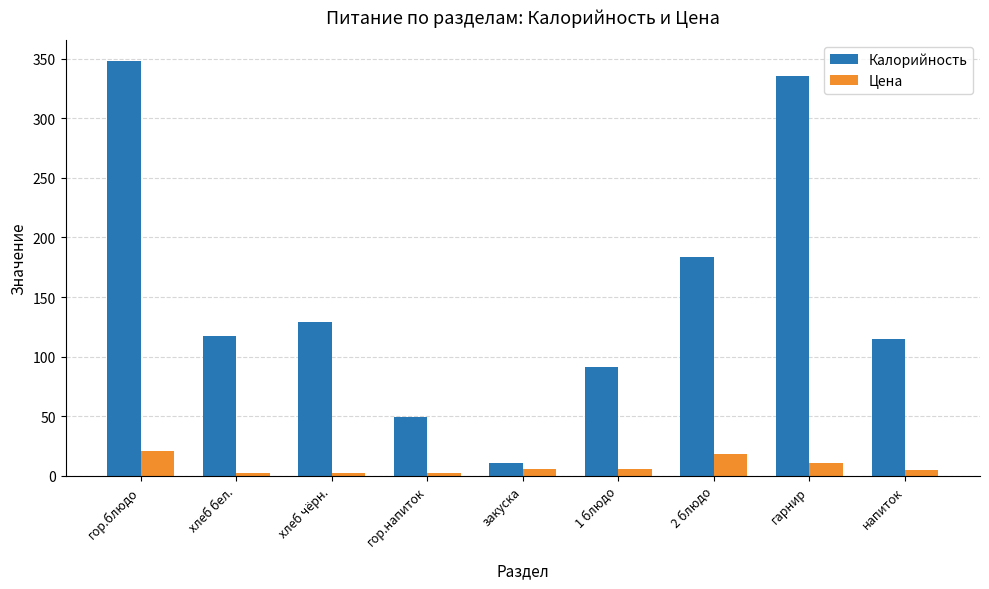

What is the sum of all Калорийность values?

1379.6